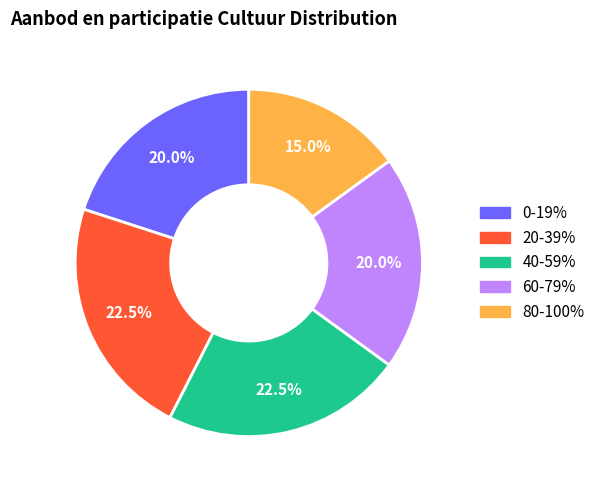

Approximately how many times larger is the value at 20-39% compared to 40-59%?

1.0